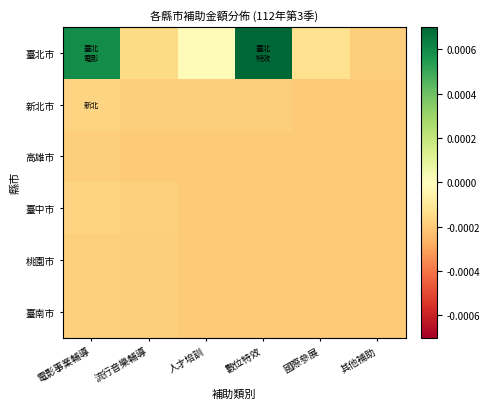

Reading left to right, what are all the values shown in this chart?

臺北市: 電影事業輔導=0.0	流行音樂輔導=-0.0	人才培訓=-0.0	數位特效=0.0	國際參展=-0.0	其他補助=-0.0
新北市: 電影事業輔導=-0.0	流行音樂輔導=-0.0	人才培訓=-0.0	數位特效=-0.0	國際參展=-0.0	其他補助=-0.0
高雄市: 電影事業輔導=-0.0	流行音樂輔導=-0.0	人才培訓=-0.0	數位特效=-0.0	國際參展=-0.0	其他補助=-0.0
臺中市: 電影事業輔導=-0.0	流行音樂輔導=-0.0	人才培訓=-0.0	數位特效=-0.0	國際參展=-0.0	其他補助=-0.0
桃園市: 電影事業輔導=-0.0	流行音樂輔導=-0.0	人才培訓=-0.0	數位特效=-0.0	國際參展=-0.0	其他補助=-0.0
臺南市: 電影事業輔導=-0.0	流行音樂輔導=-0.0	人才培訓=-0.0	數位特效=-0.0	國際參展=-0.0	其他補助=-0.0